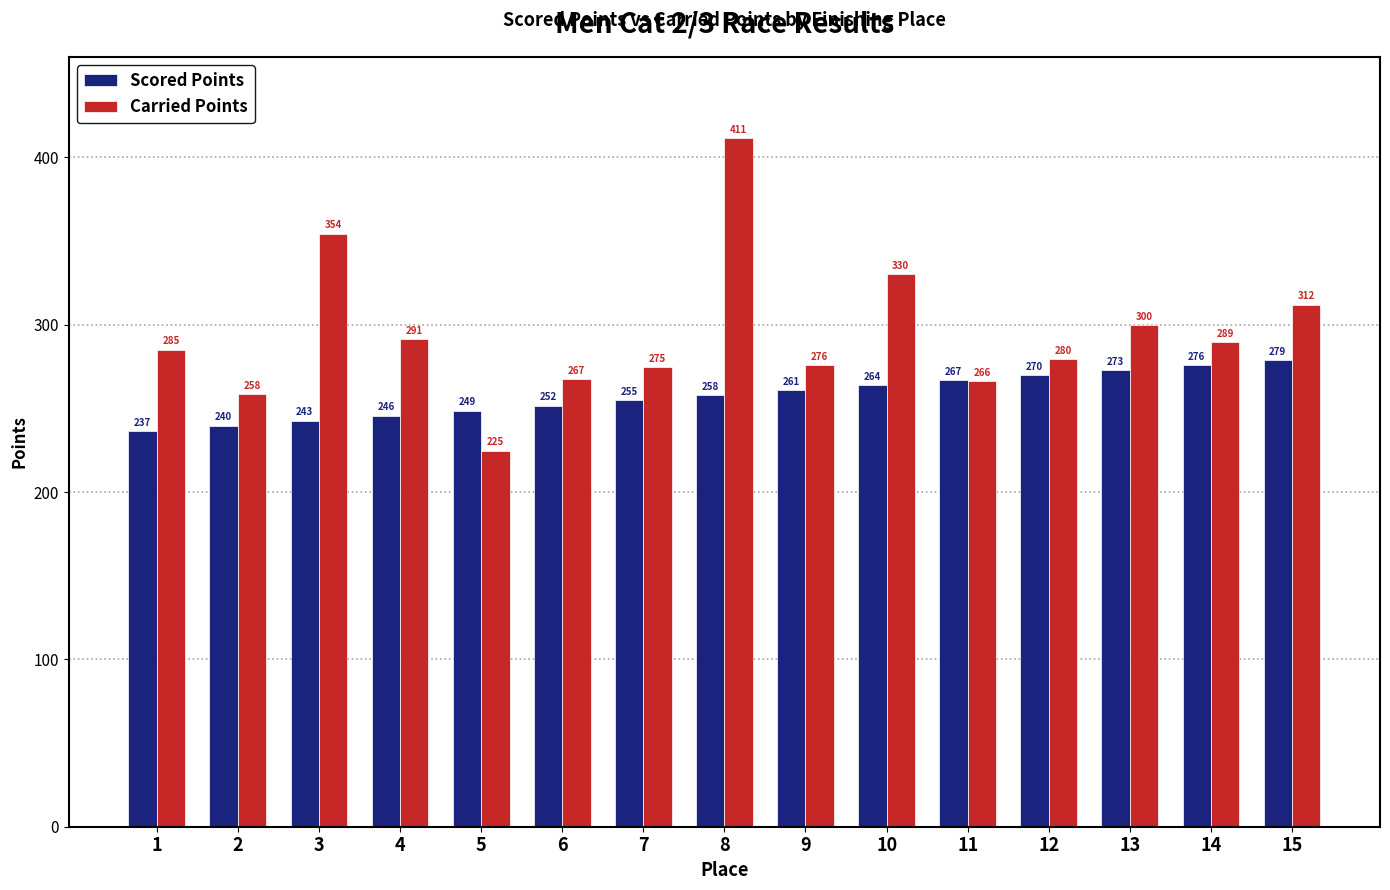

At which category is the sum across all series the highest?

8